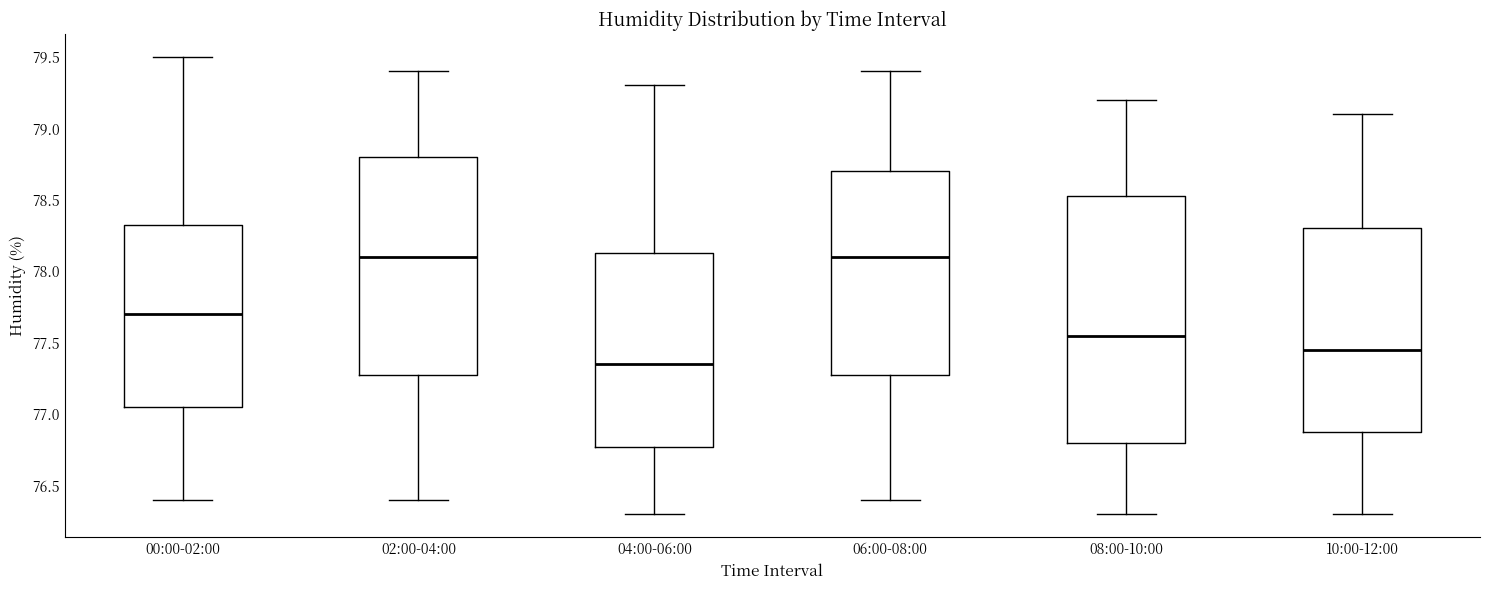

Which box is the tallest, from its lower edge to its upper edge?

08:00-10:00